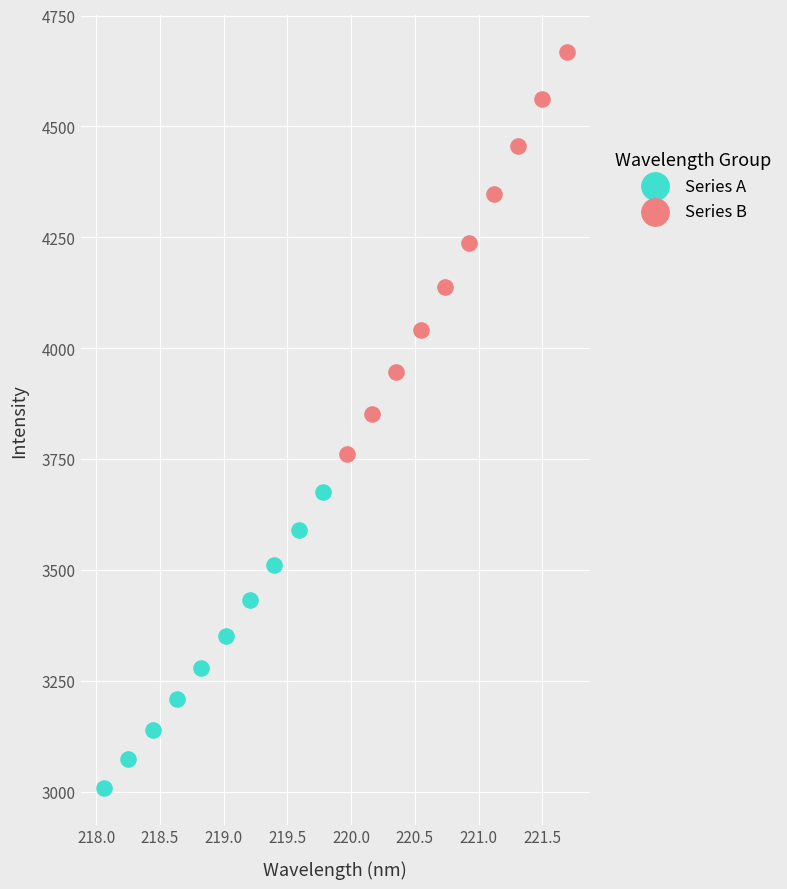

Which series has the largest Y range (max minus min)?

Series B